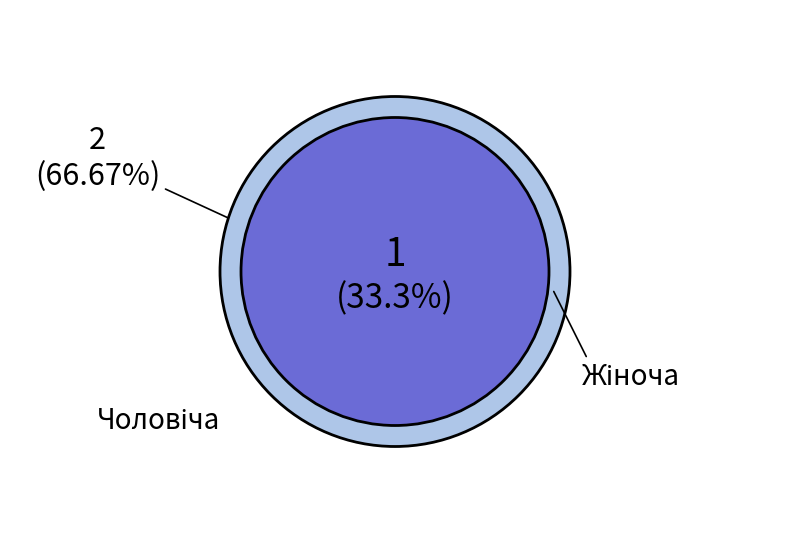

What is the change in value from Чоловіча to Жіноча?

+1